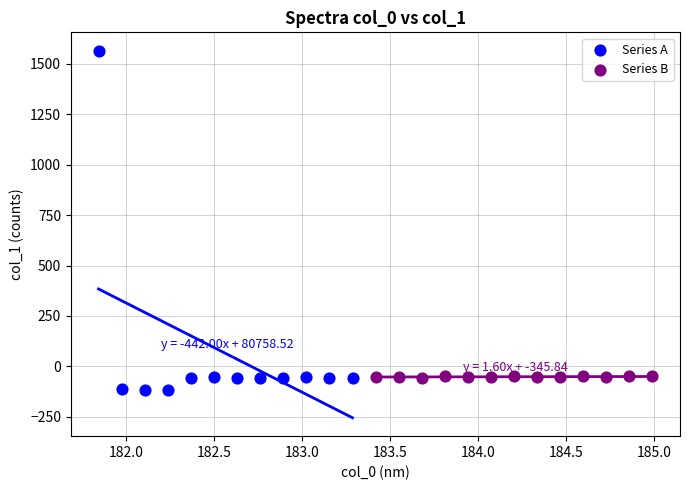

Which series has the widest spread of Y values?

Series A